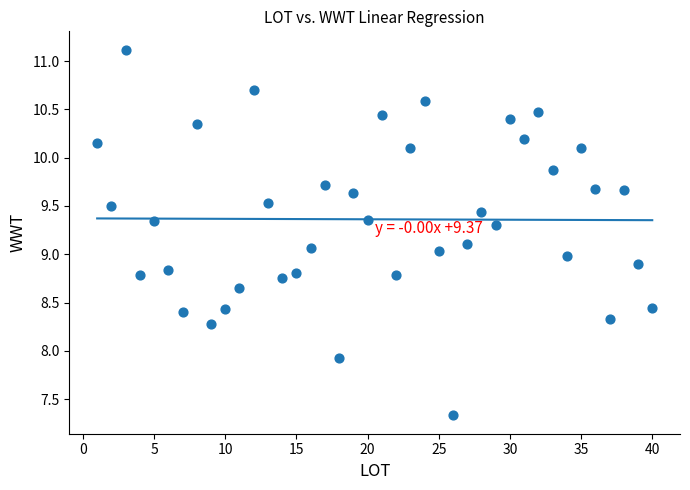

What is the range of X values (max minus min)?

39.0